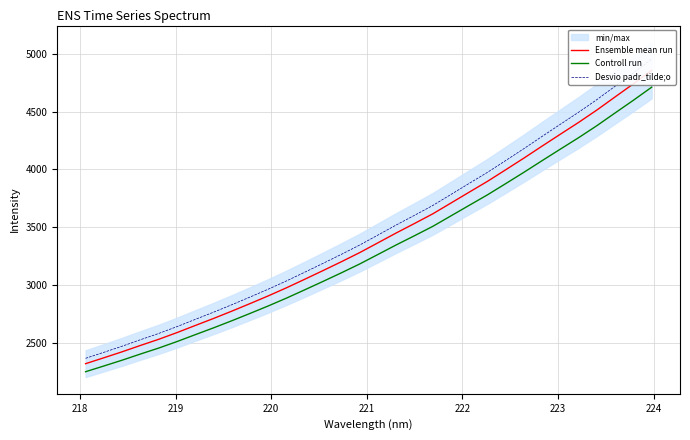

What is the lowest value of the Controll run series?

2248.4